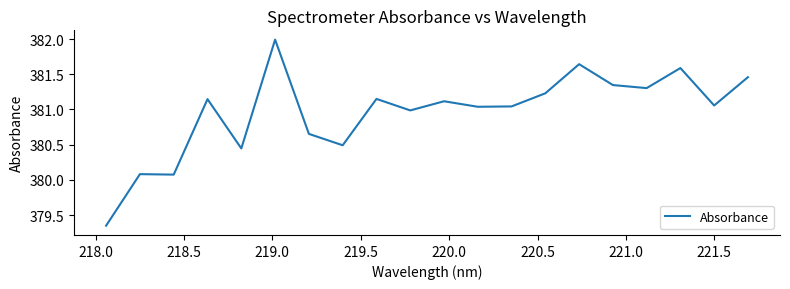

What is the greatest value displayed?

382.0